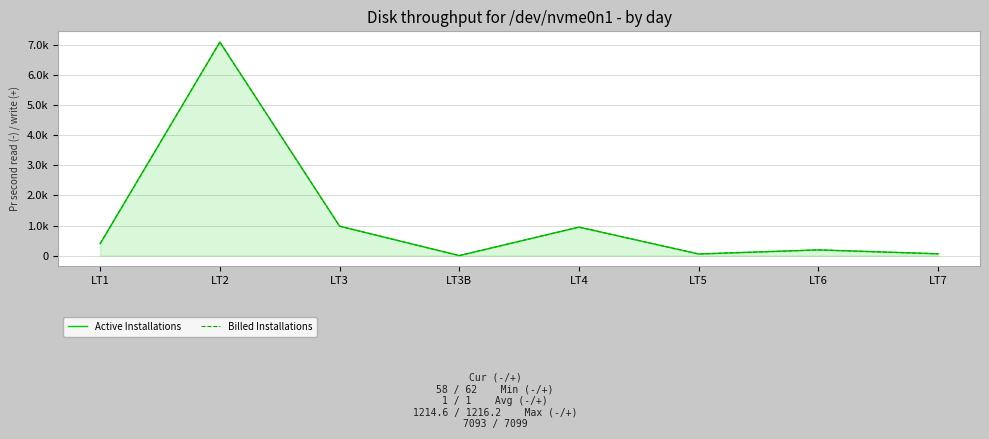

Rank the series at LT1 from highest to lowest value.

Active Installations, Billed Installations